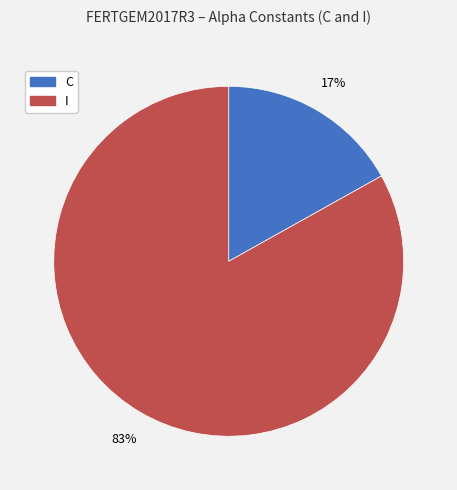

What is the smallest slice in the pie chart?

C